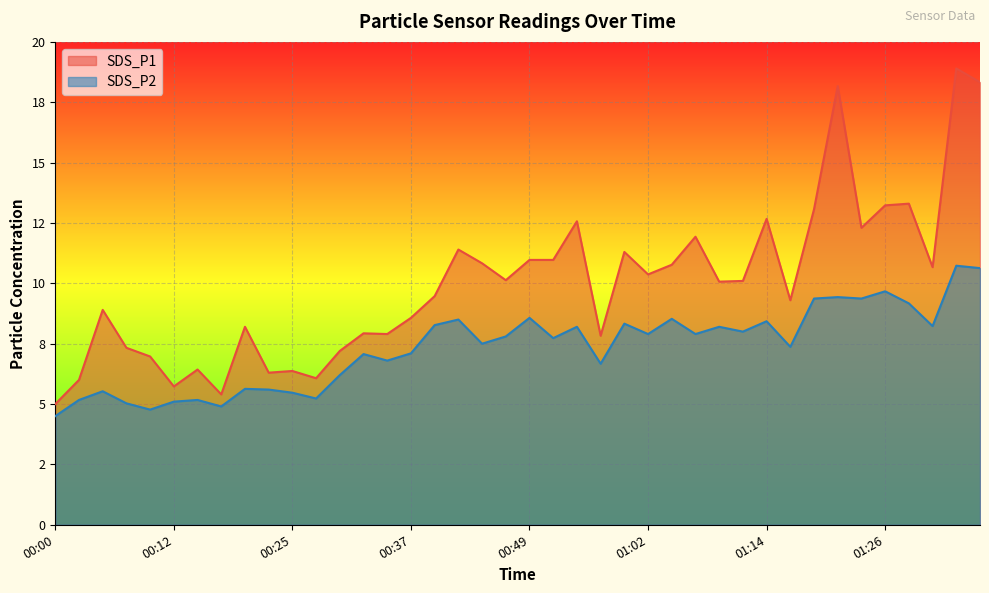

True or false: SDS_P2 and SDS_P1 cross at least once.

False